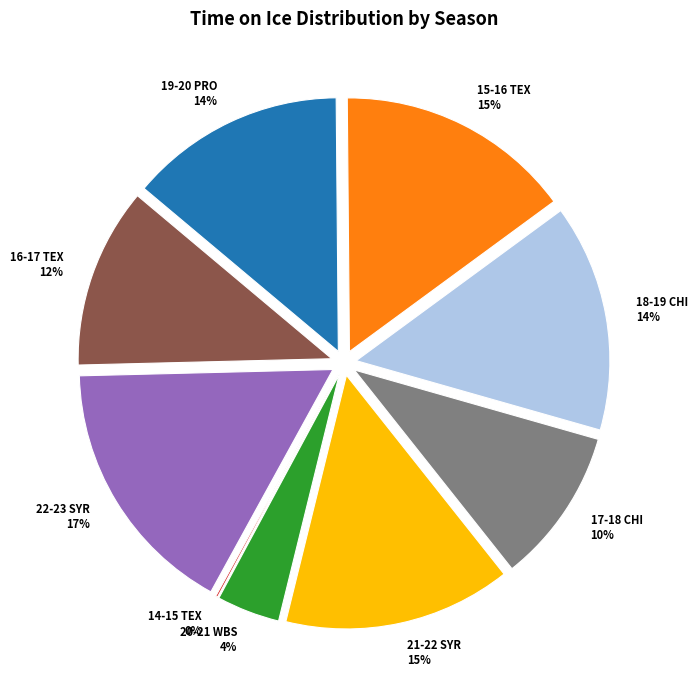

The 14-15 TEX slice represents 1% of the pie. True or false?

False